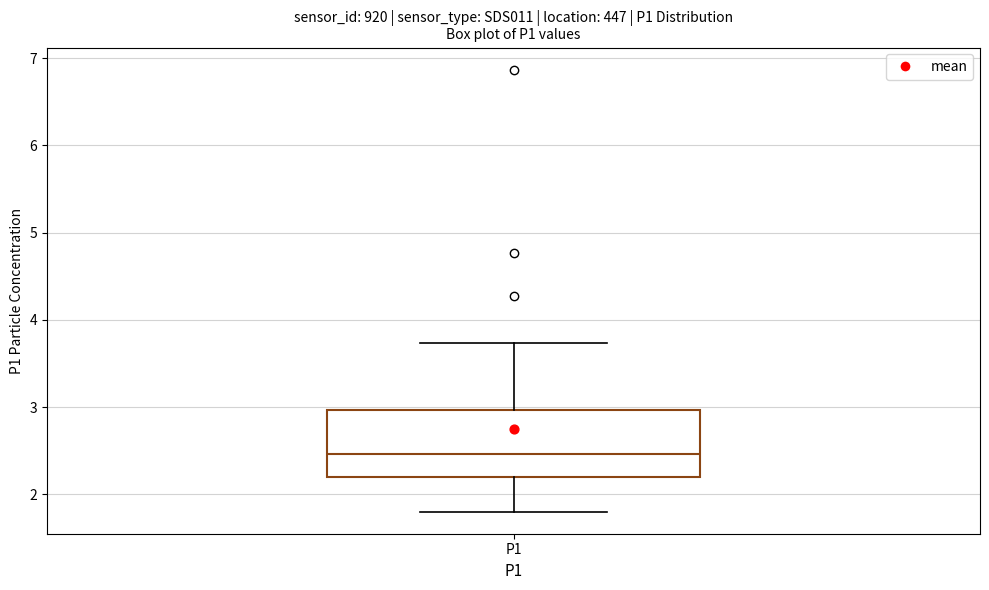

Transcribe this box plot: give where the median line is, the range the box spans, and where the two whiskers end, as read against the y-axis. The values are not printed on the chart, so give them approximately, as read against the axis.

median 2.5, box 2.2 to 3.0, whiskers 1.8 to 3.7